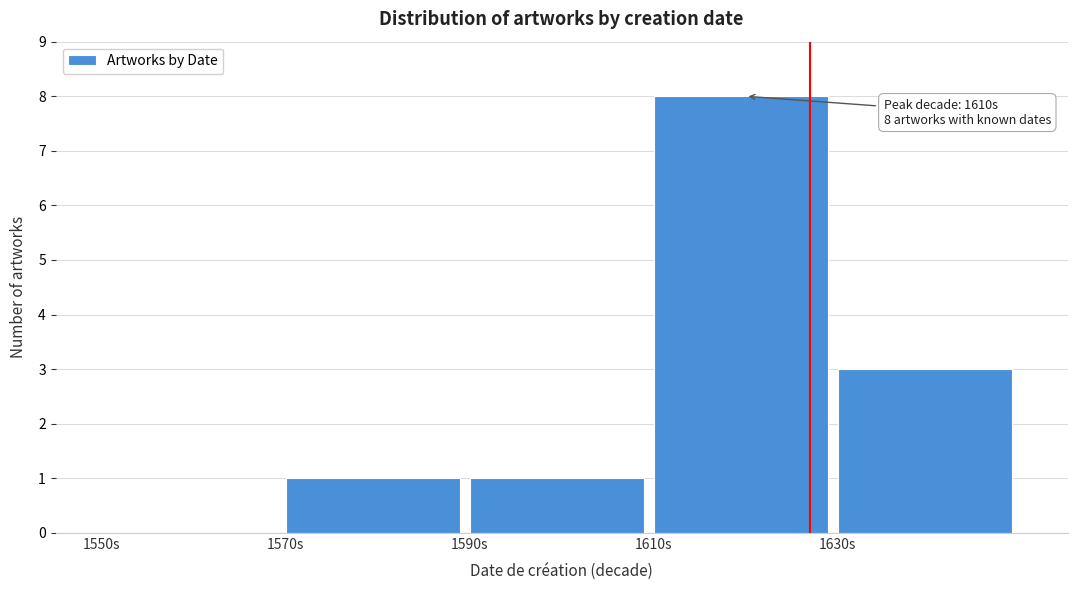

Over which range of the x-axis is the bar tallest?

1610 to 1630